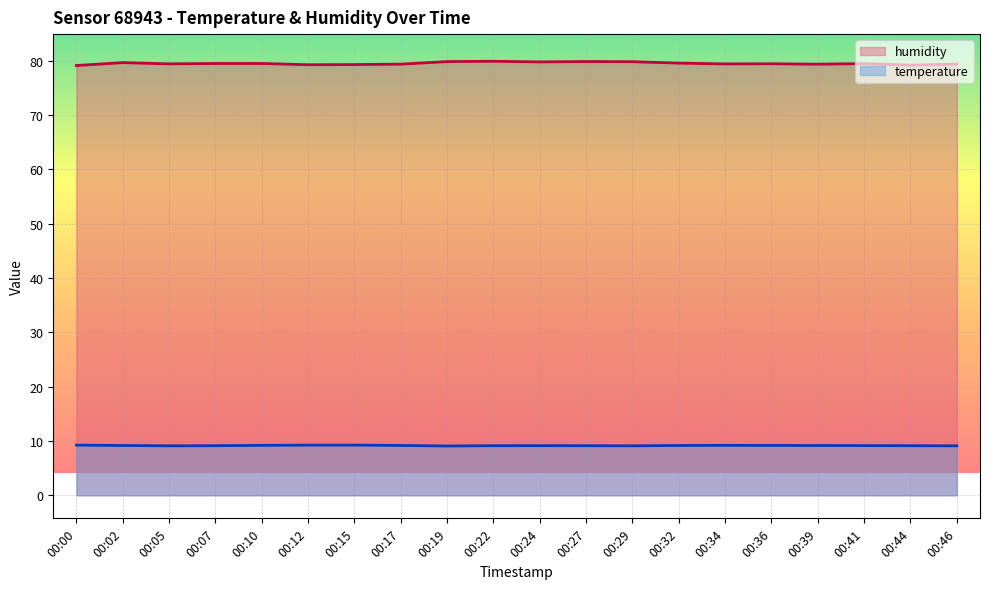

Is the value of temperature at 00:02 greater than the value of humidity at 00:17?

No